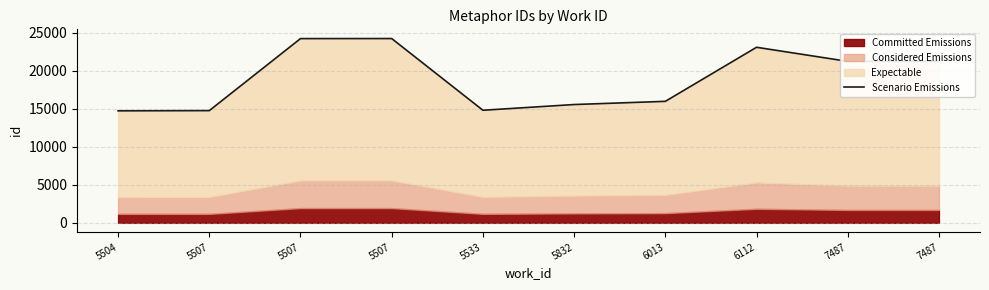

Where does the data first go above 21227?

5507